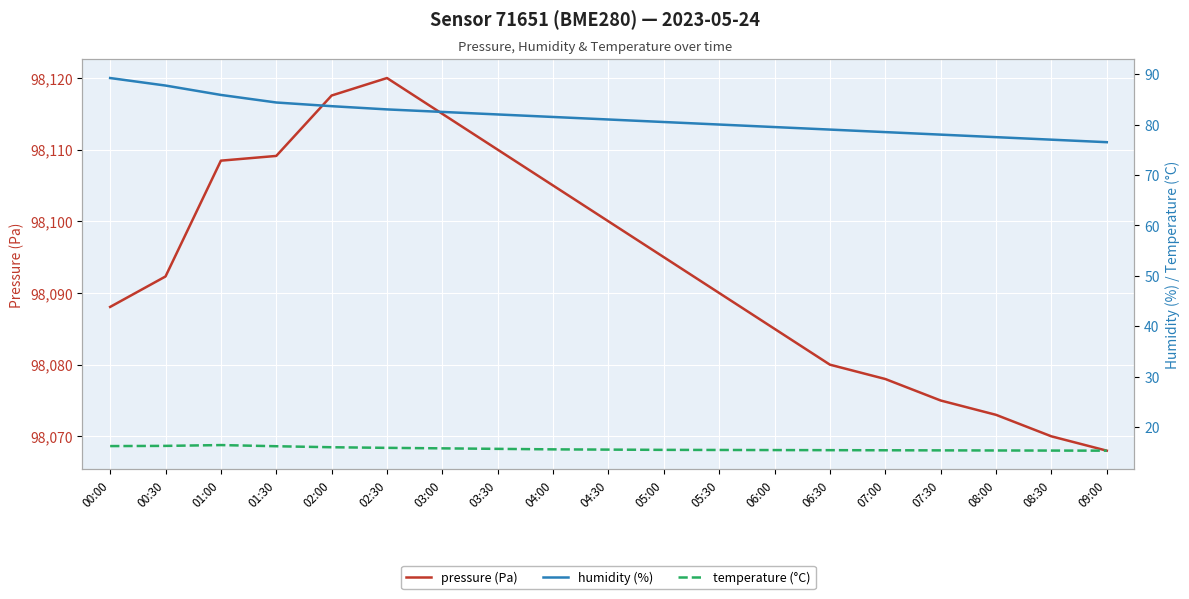

Which series has the widest spread of values?

pressure (Pa)